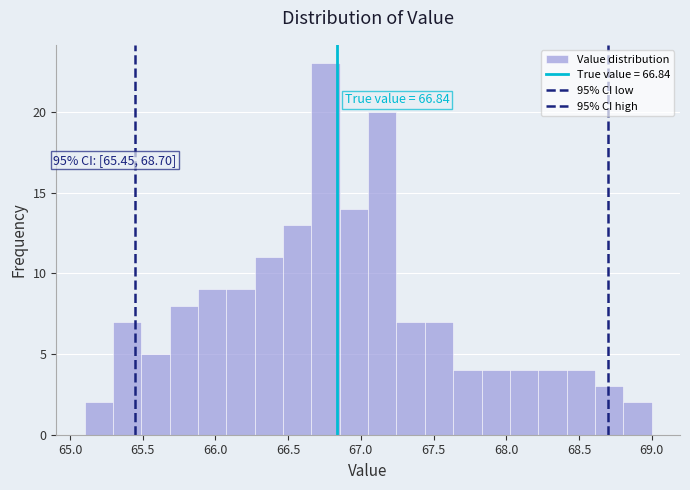

Around what value on the x-axis is the tallest bar? Give the approximate position of its centre, as read against the axis.

66.75